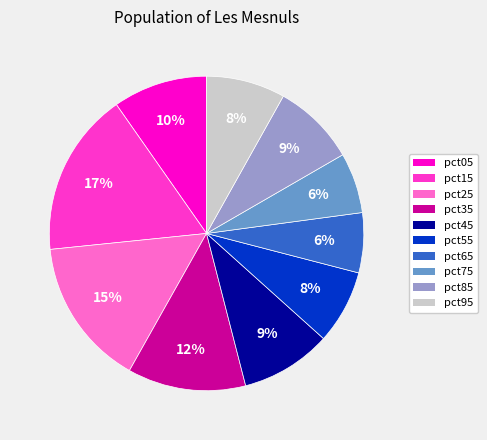

Between pct85 and pct65, which is larger?

pct85